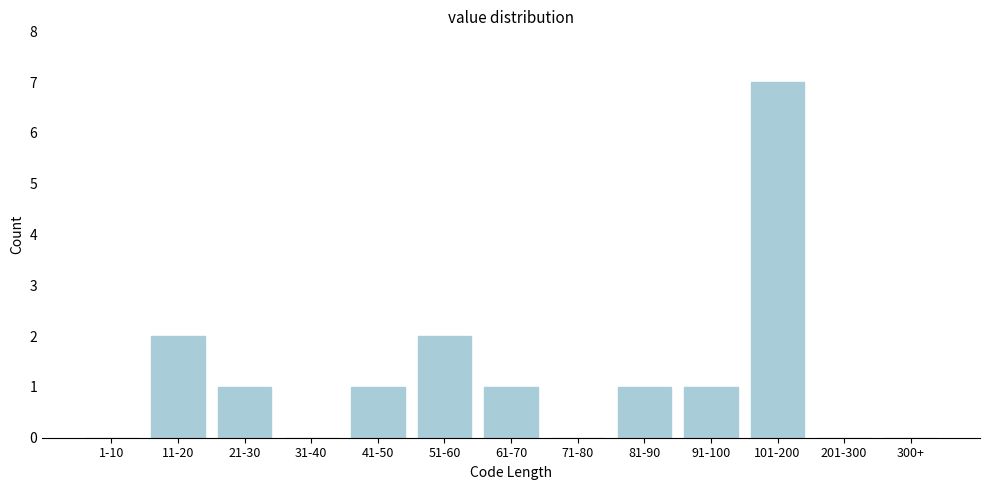

Reading left to right, transcribe all the data shown in this chart.

1-10=0	11-20=2	21-30=1	31-40=0	41-50=1	51-60=2	61-70=1	71-80=0	81-90=1	91-100=1	101-200=7	201-300=0	300+=0